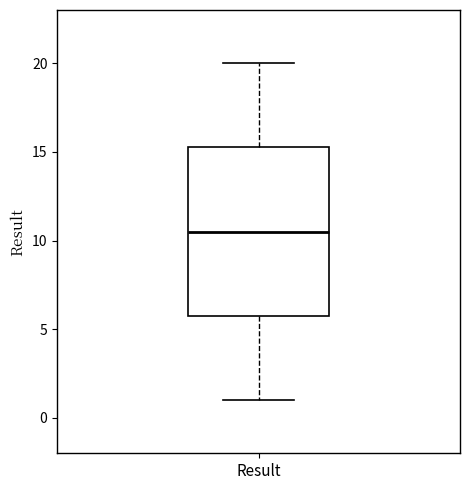

Where is the lower edge of the box for Result on the y-axis? The values are not printed on the chart, so give them approximately, as read against the axis.

6.0